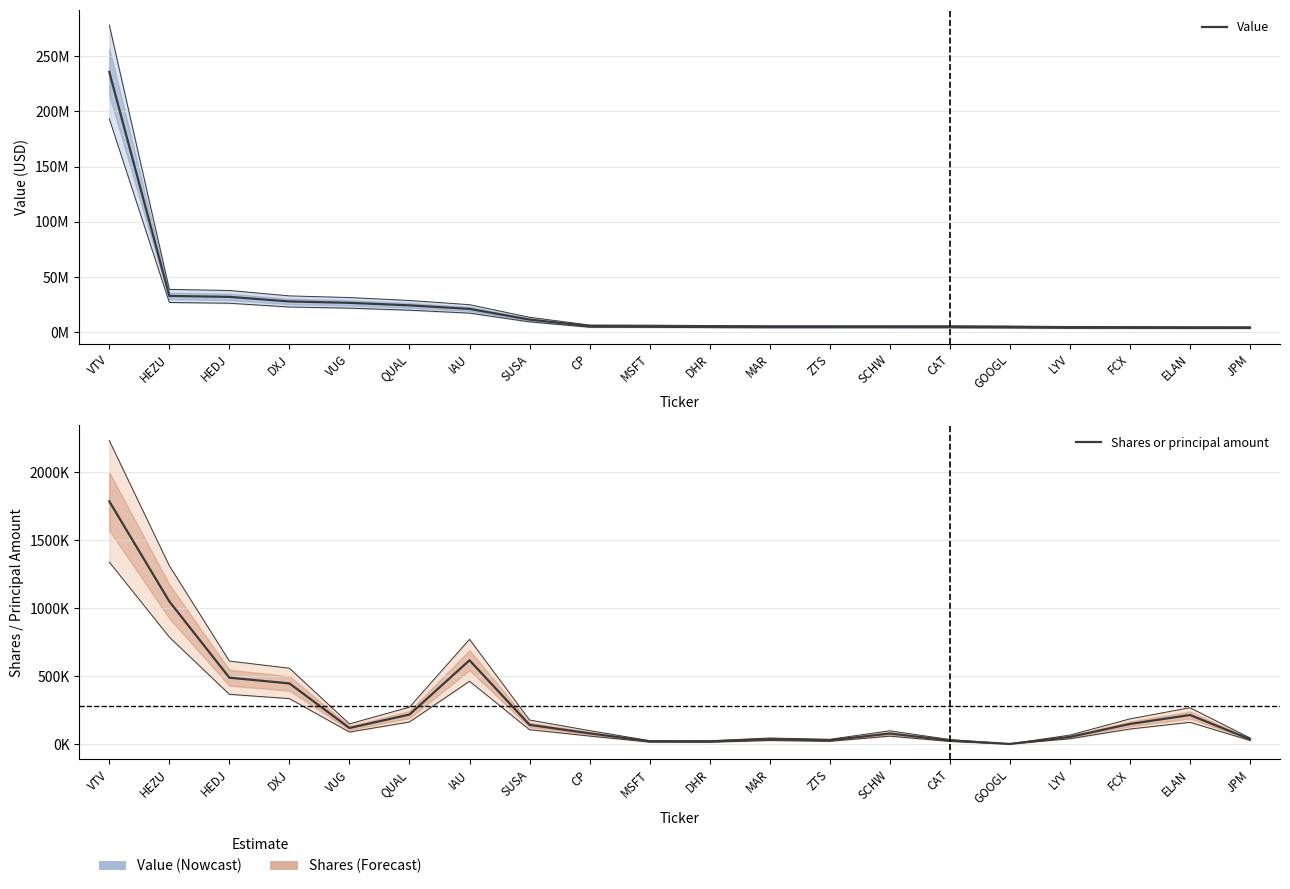

True or false: Value and Shares or principal amount cross at least once.

False